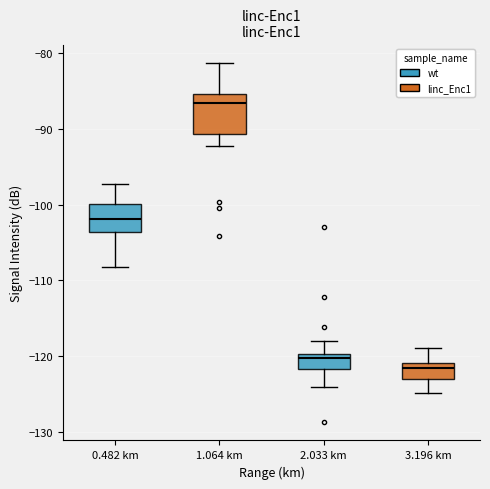

Where does the upper whisker of the box for 0.482 km end on the y-axis? The values are not printed on the chart, so give them approximately, as read against the axis.

-97